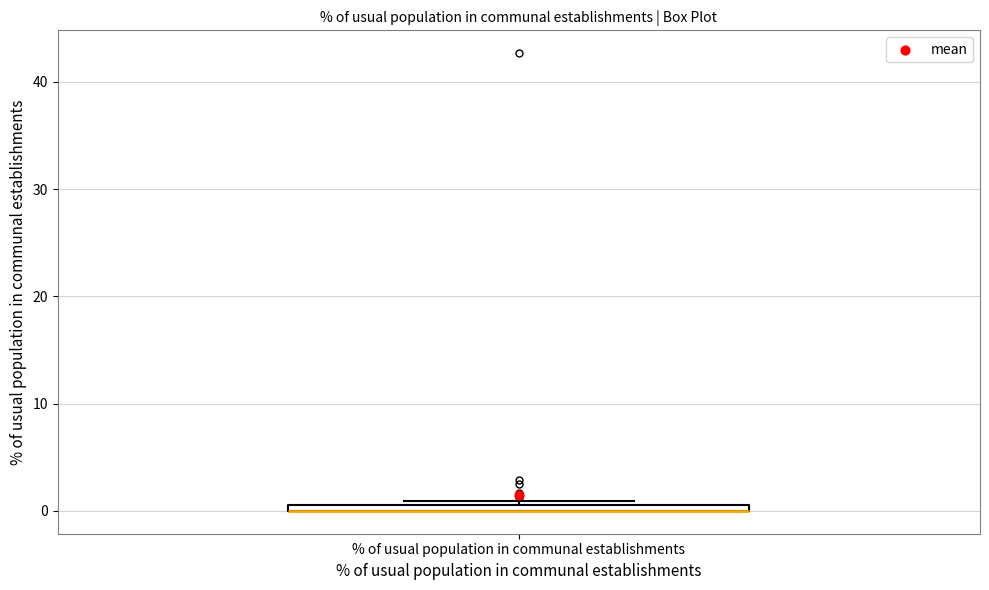

Where is the lower edge of the box for % of usual population in communal establishments on the y-axis? The values are not printed on the chart, so give them approximately, as read against the axis.

0